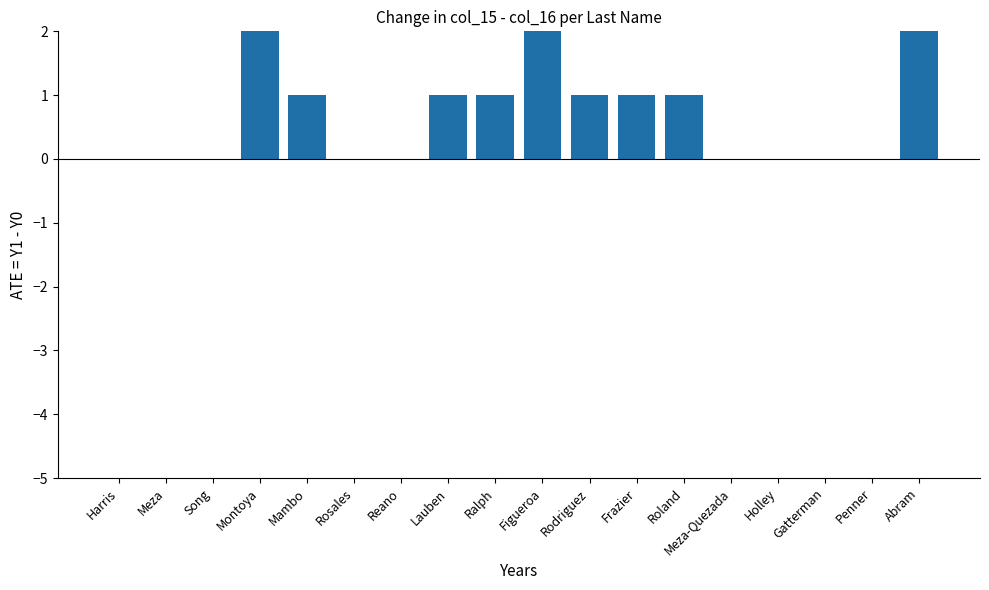

Between Lauben and Reano, which is larger?

Lauben